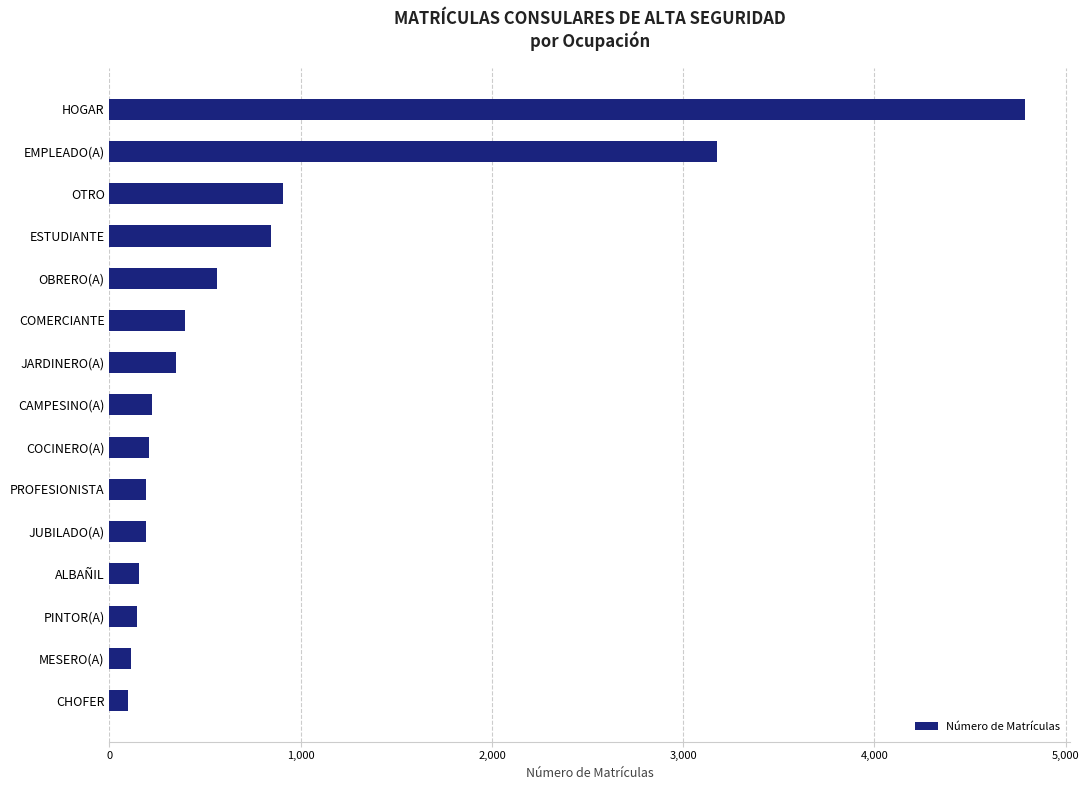

What is the label of the 1st bar from the bottom?

CHOFER